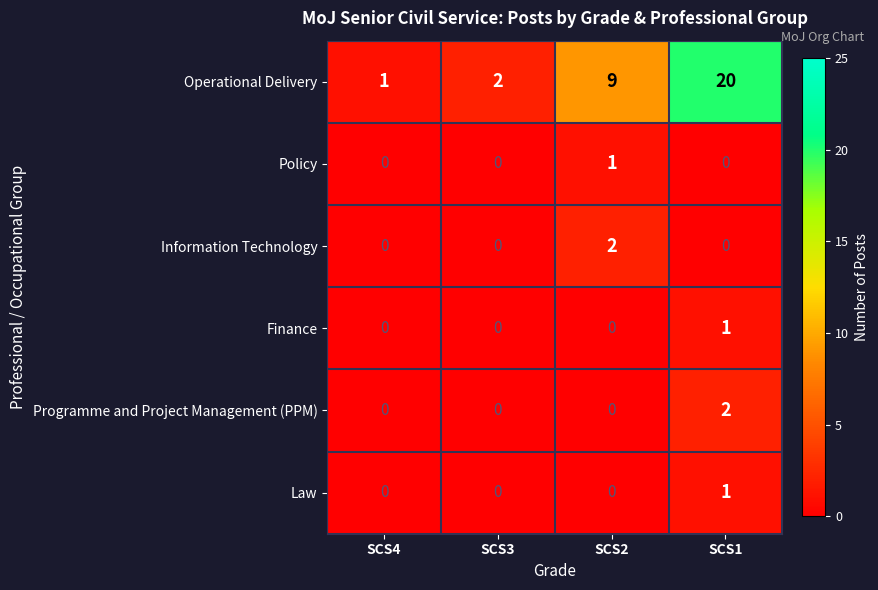

Which label corresponds to the largest value in the chart?

SCS1